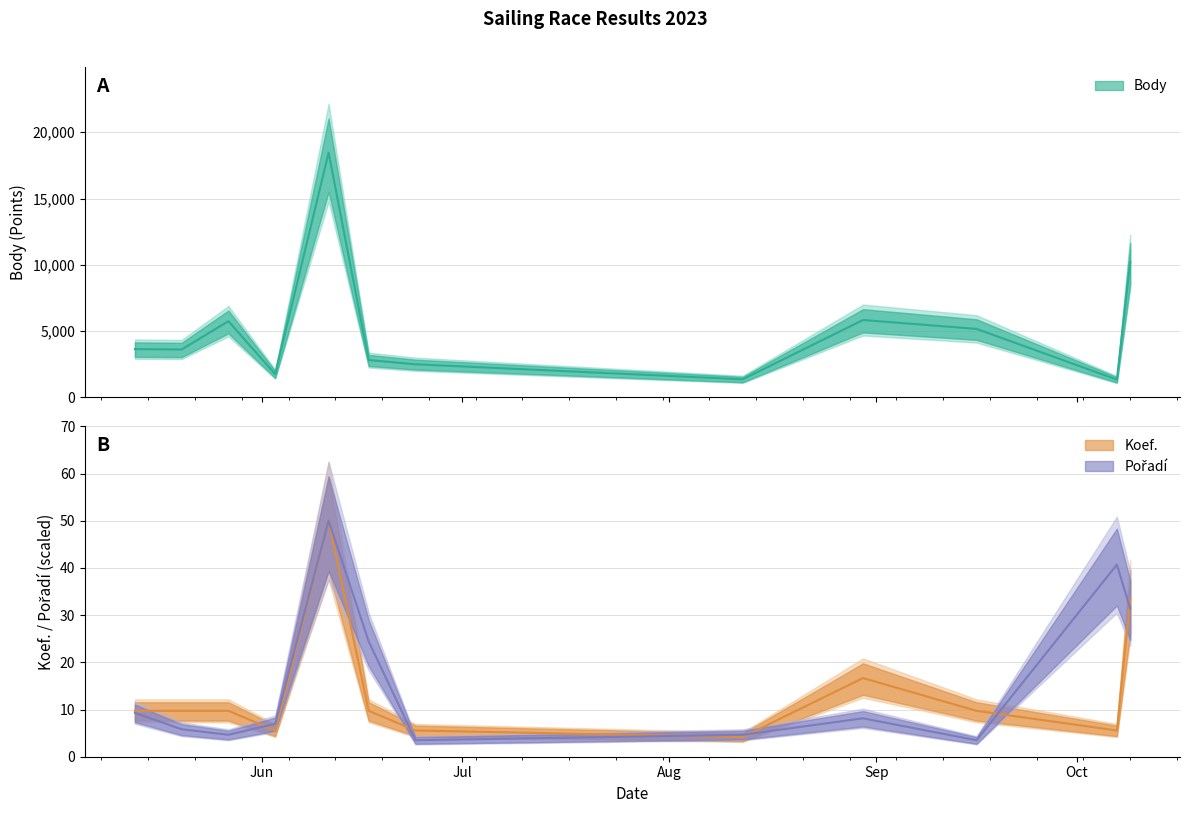

Reading left to right, transcribe all the data shown in this chart.

Body: 3641.0	3612.0	5748.0	1747.0	18463.0	2814.0	2496.0	1360.0	5836.0	5165.0	1340.0	10212.0
Koef.: 9.7	9.7	9.7	5.6	50.0	9.7	5.6	4.2	16.7	9.7	5.6	33.3
Pořadí: 9.3	5.8	4.7	7.0	50.0	24.4	3.5	4.7	8.1	3.5	40.7	31.4